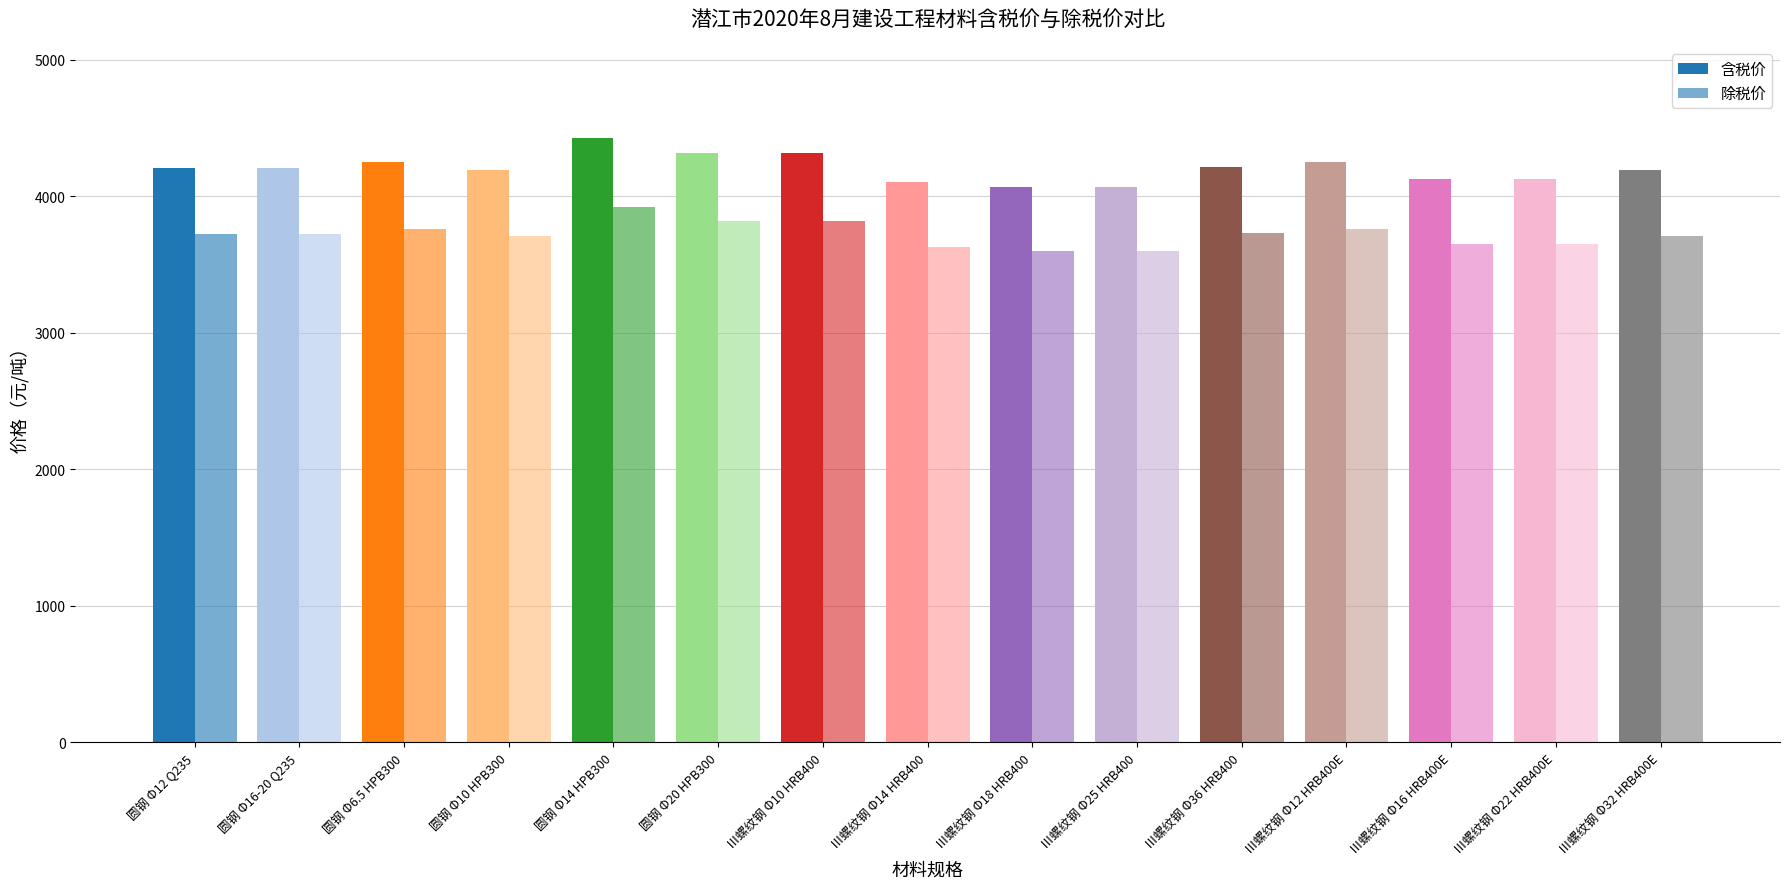

Reading left to right, what are all the values shown in this chart?

含税价: 4203.6	4203.6	4248.8	4192.3	4429.6	4316.6	4316.6	4101.9	4068.0	4068.0	4214.9	4248.8	4124.5	4124.5	4192.3
除税价: 3720.0	3720.0	3760.0	3710.0	3920.0	3820.0	3820.0	3630.0	3600.0	3600.0	3730.0	3760.0	3650.0	3650.0	3710.0